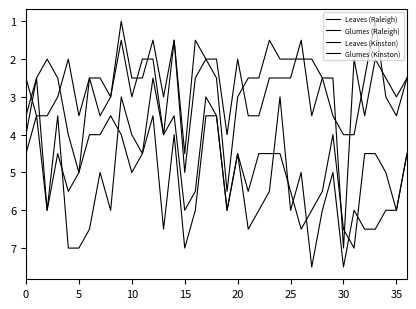

How many lines are shown in the chart?

4